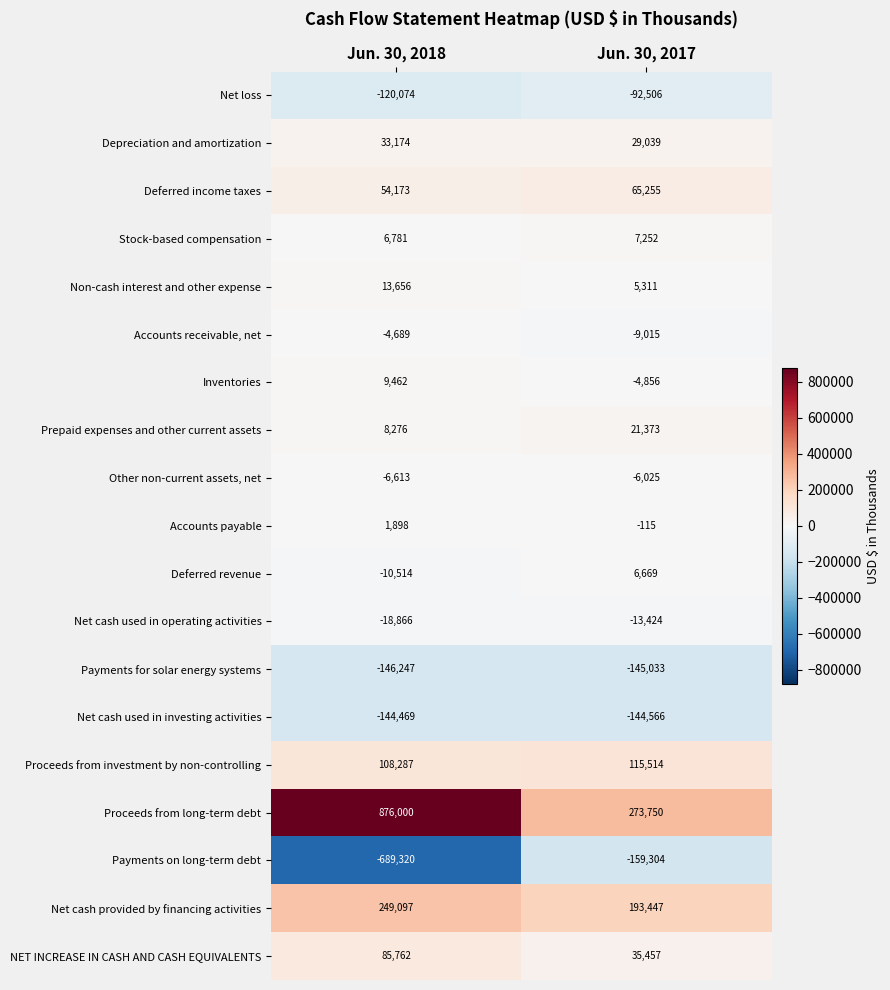

List the series in order of their peak value, highest first.

Proceeds from long-term debt, Net cash provided by financing activities, Proceeds from investment by non-controlling, NET INCREASE IN CASH AND CASH EQUIVALENTS, Deferred income taxes, Depreciation and amortization, Prepaid expenses and other current assets, Non-cash interest and other expense, Inventories, Stock-based compensation, Deferred revenue, Accounts payable, Accounts receivable, net, Other non-current assets, net, Net cash used in operating activities, Net loss, Net cash used in investing activities, Payments for solar energy systems, Payments on long-term debt